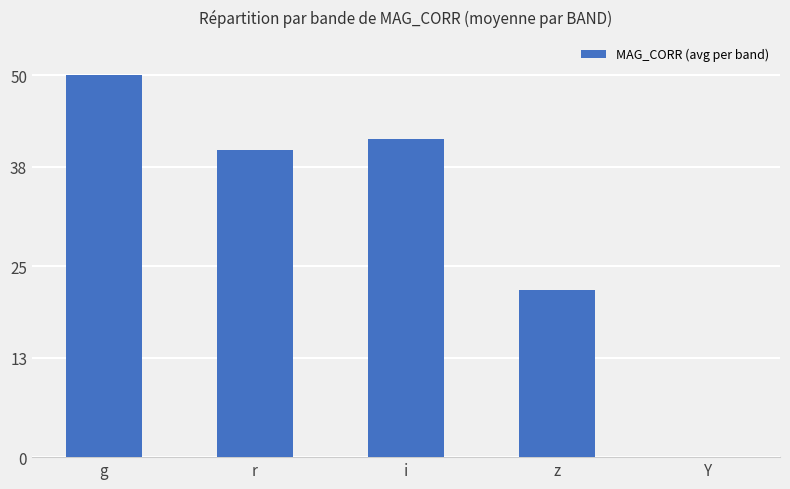

Reading right to left, transcribe all the data shown in this chart.

Y=0.0	z=21.9	i=41.7	r=40.2	g=50.0